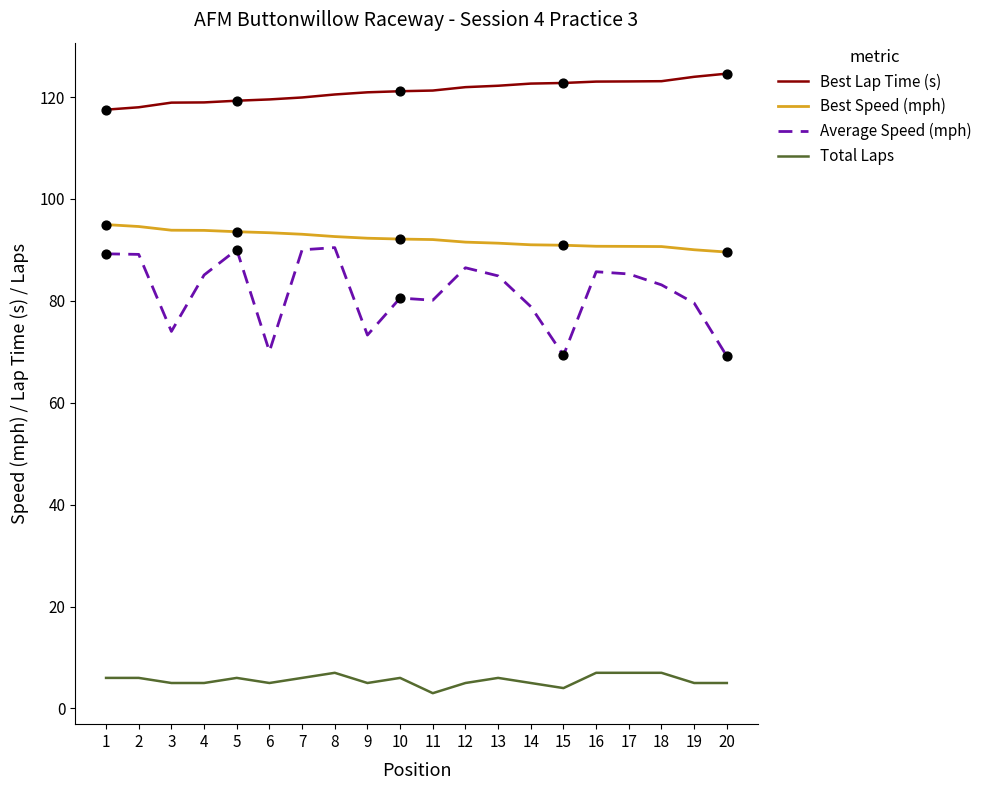

What is the total value across all series at 14?

297.5